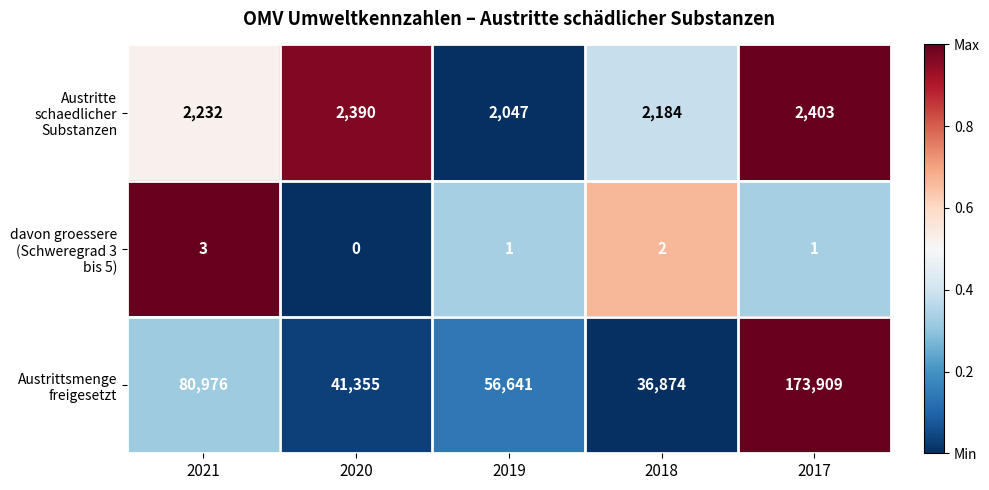

What is the difference between the Austrittsmenge freigesetzt values at 2021 and 2018?

44102